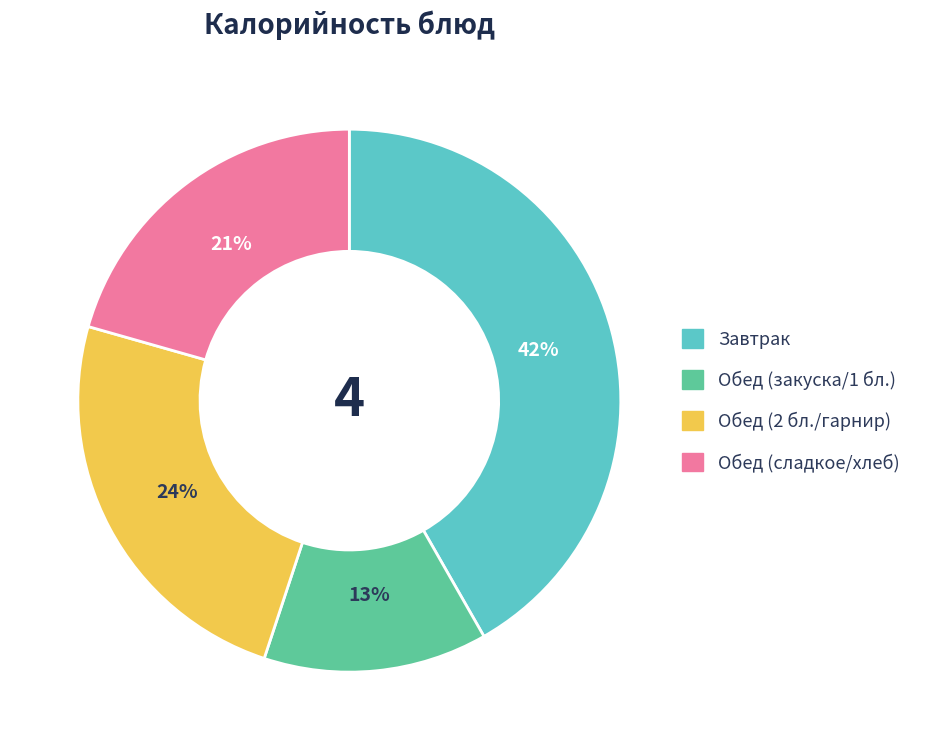

To the nearest percent, what is the average slice percentage?

25%